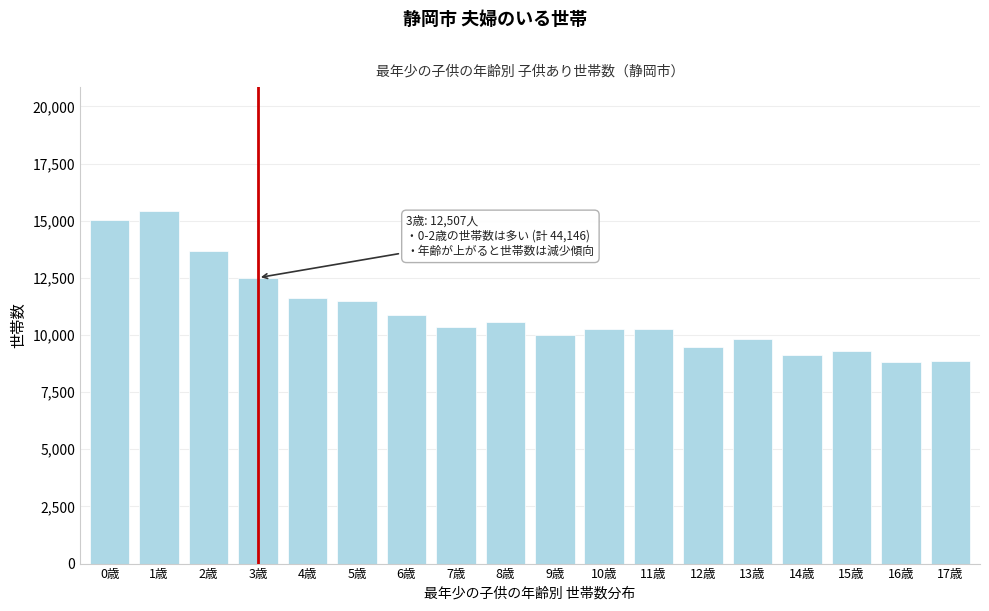

What is the difference between the maximum and minimum values?

6629